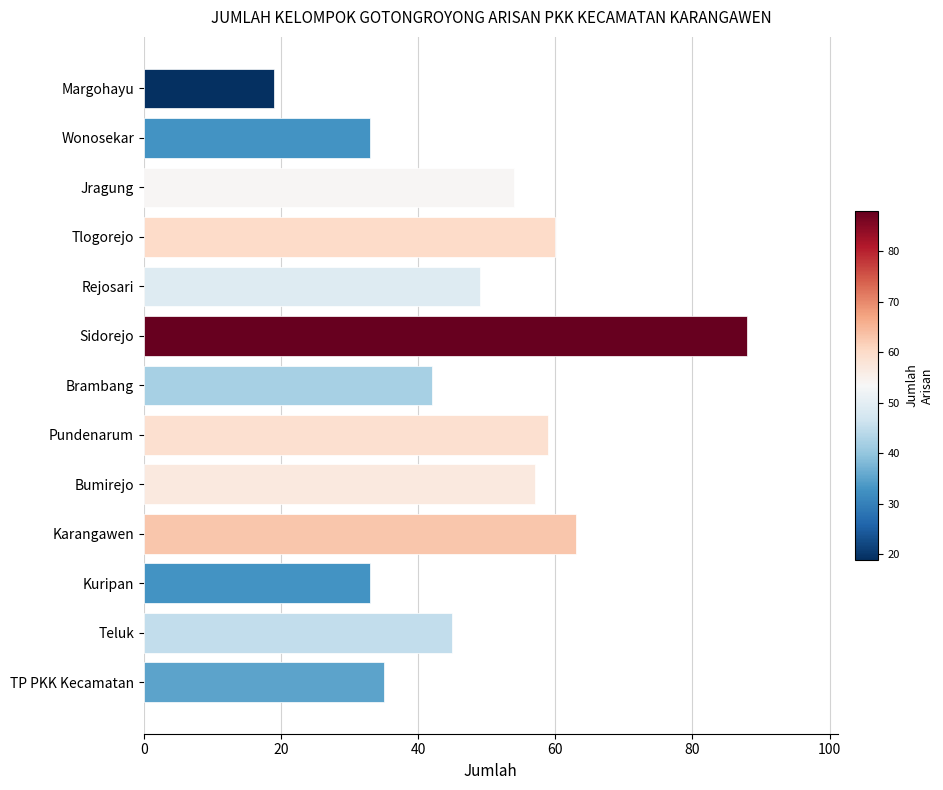

Reading top to bottom, transcribe all the data shown in this chart.

19	33	54	60	49	88	42	59	57	63	33	45	35